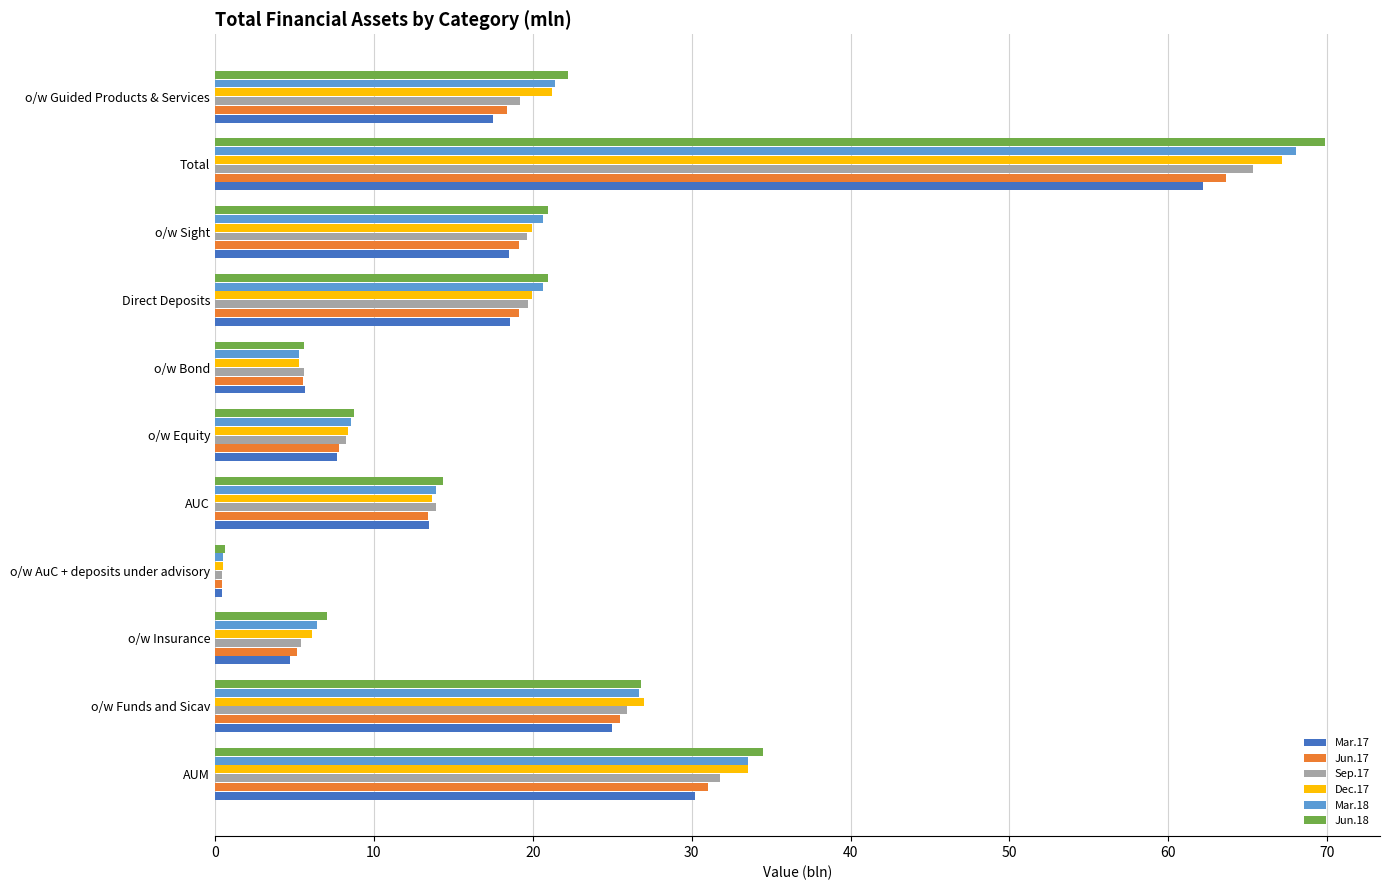

List the series in order of their peak value, lowest first.

Mar.17, Jun.17, Sep.17, Dec.17, Mar.18, Jun.18